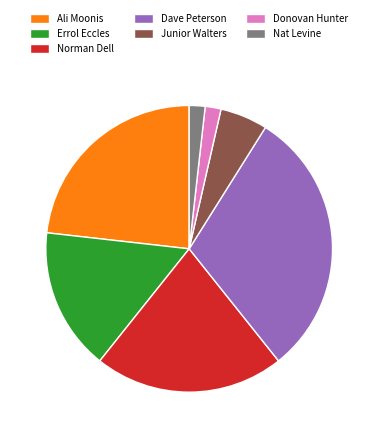

True or false: Ali Moonis accounts for 29% of the total.

False